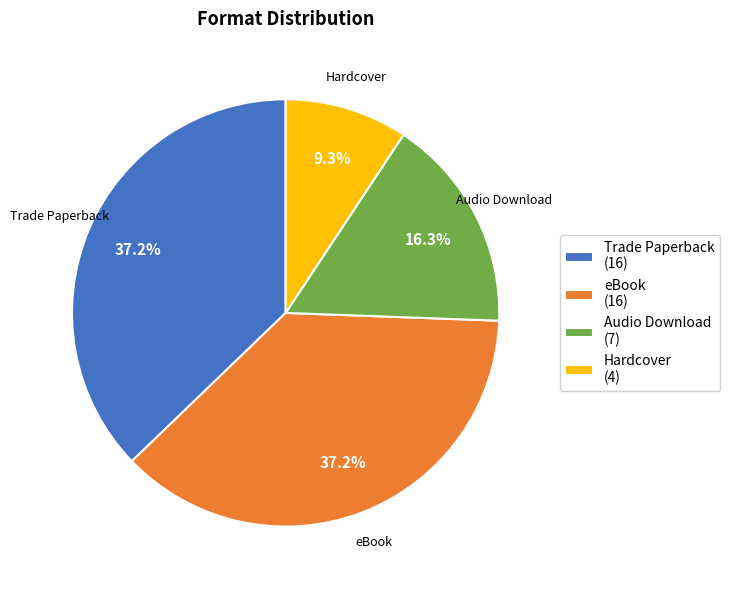

How many segments does this pie chart have?

4